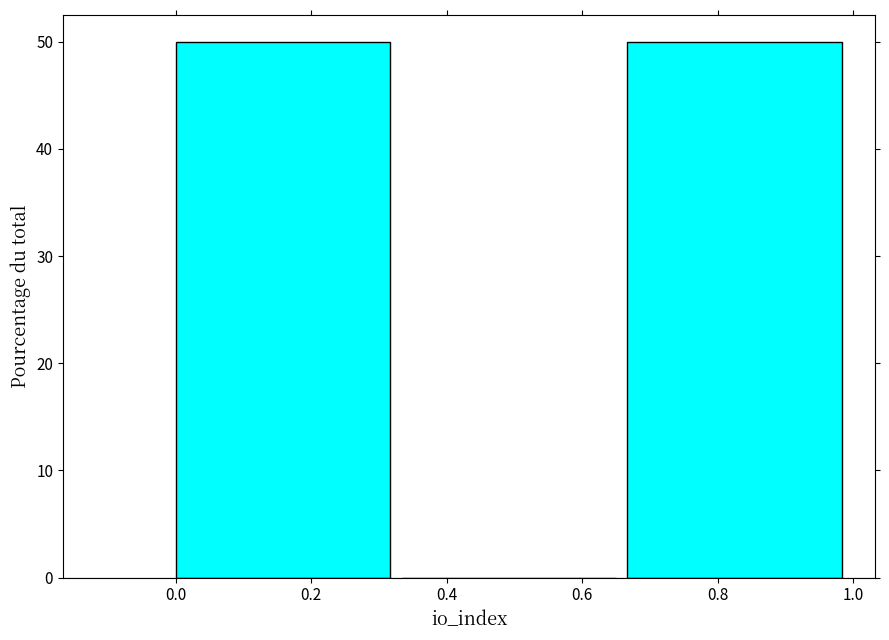

Reading left to right, transcribe this chart: for each bar, give the range it covers on the x-axis and its height. Neither the bar edges nor the heights are printed on the chart, so give them approximately, as read against the axes.

0.00 to 0.34: 50
0.34 to 0.66: 0
0.66 to 1.00: 50